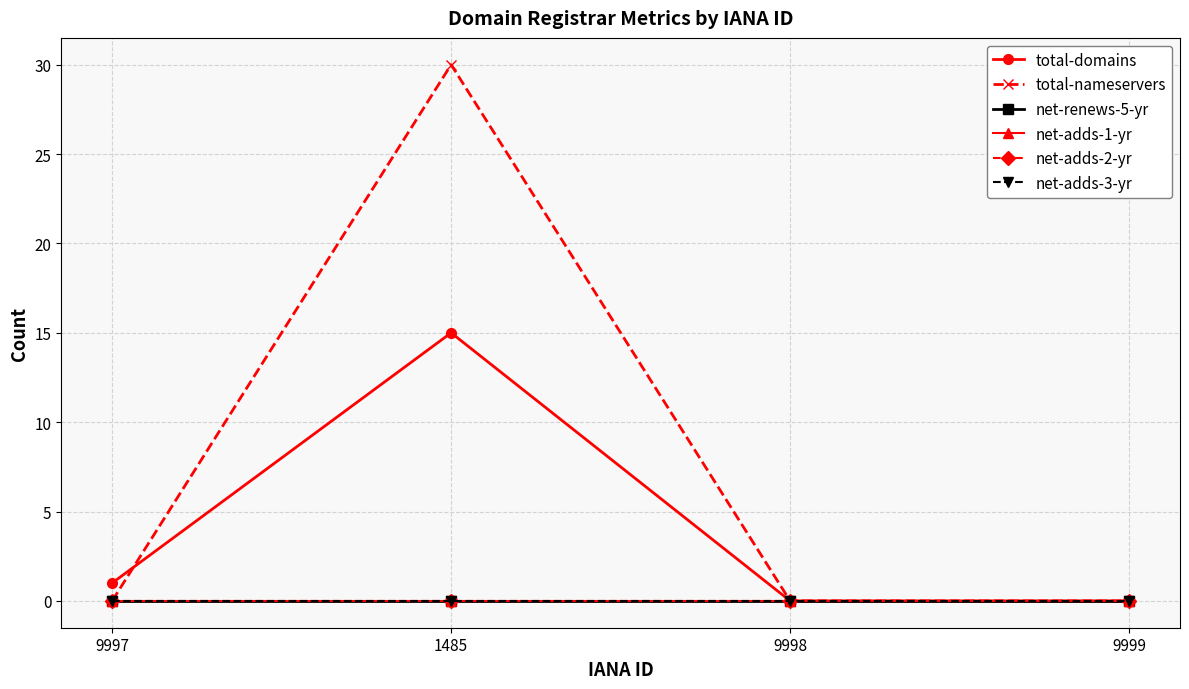

What is the maximum value shown in the chart?

30